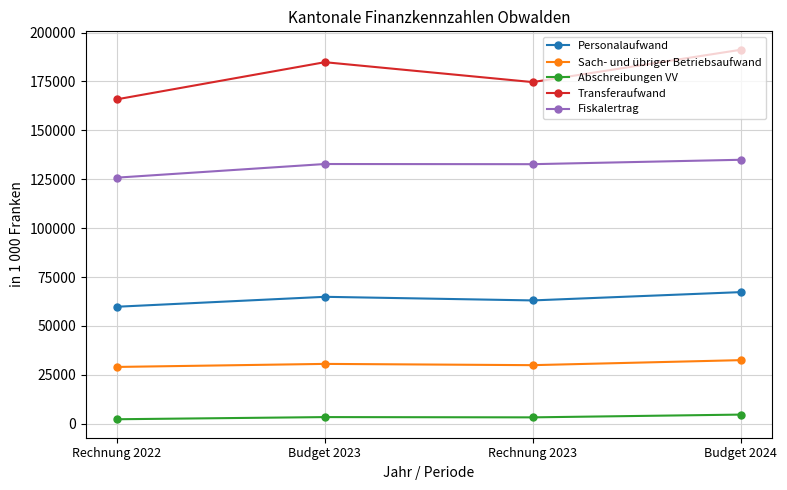

What is the greatest value displayed?

191171.0